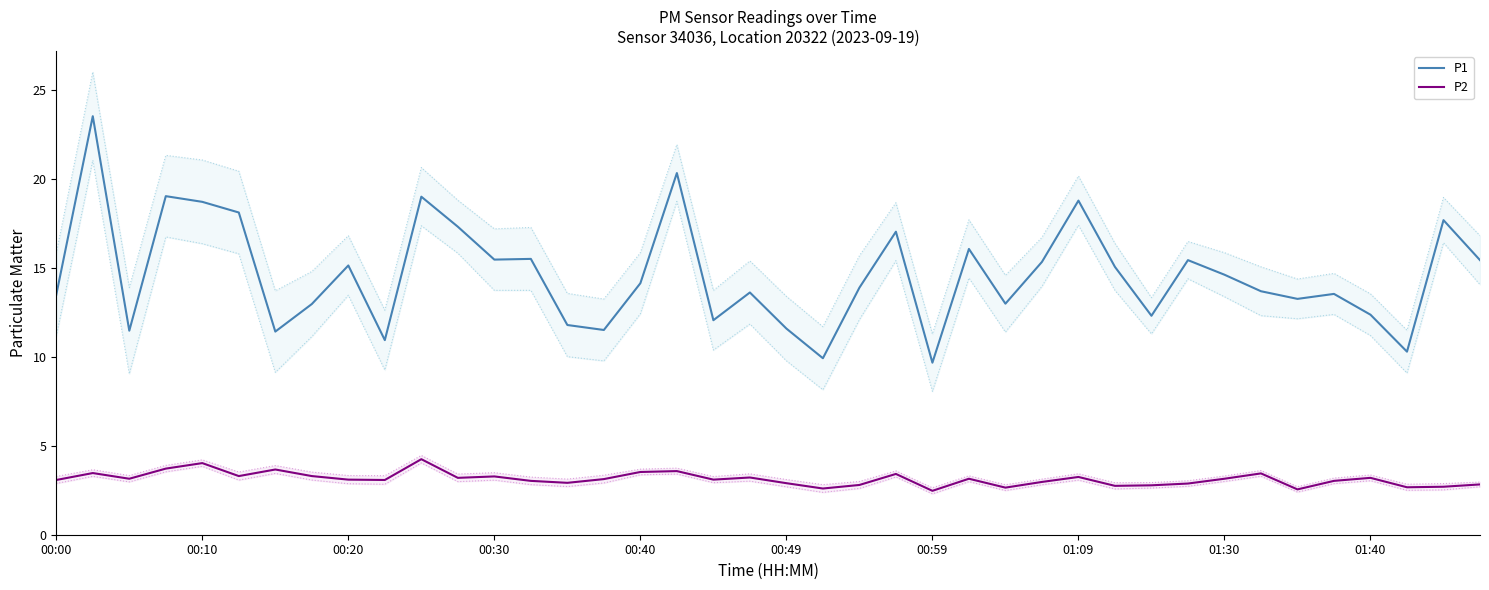

Is it true that P2 equals 3.5 at 26?

False